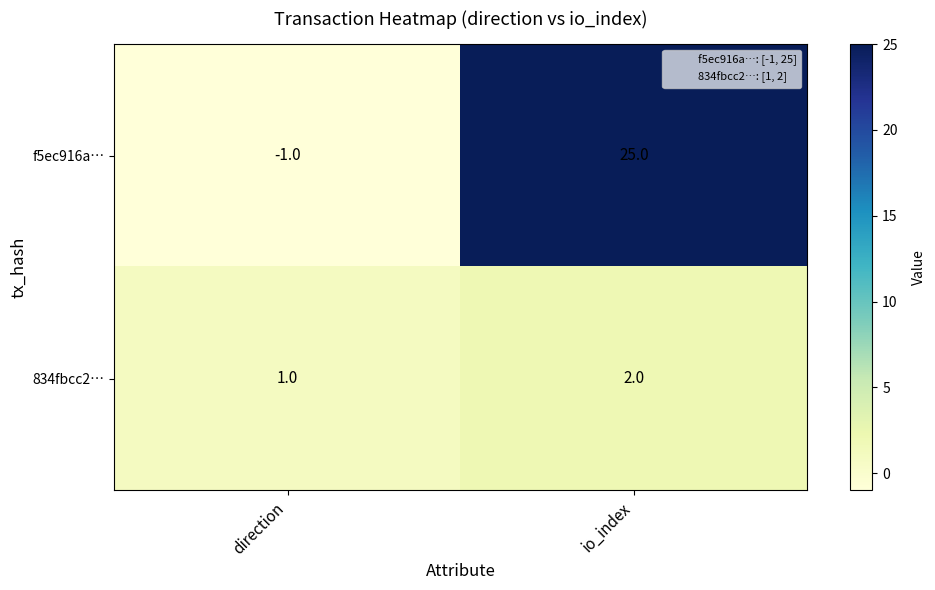

Reading left to right, extract all data points from this chart.

f5ec916a…: -1	25
834fbcc2…: 1	2